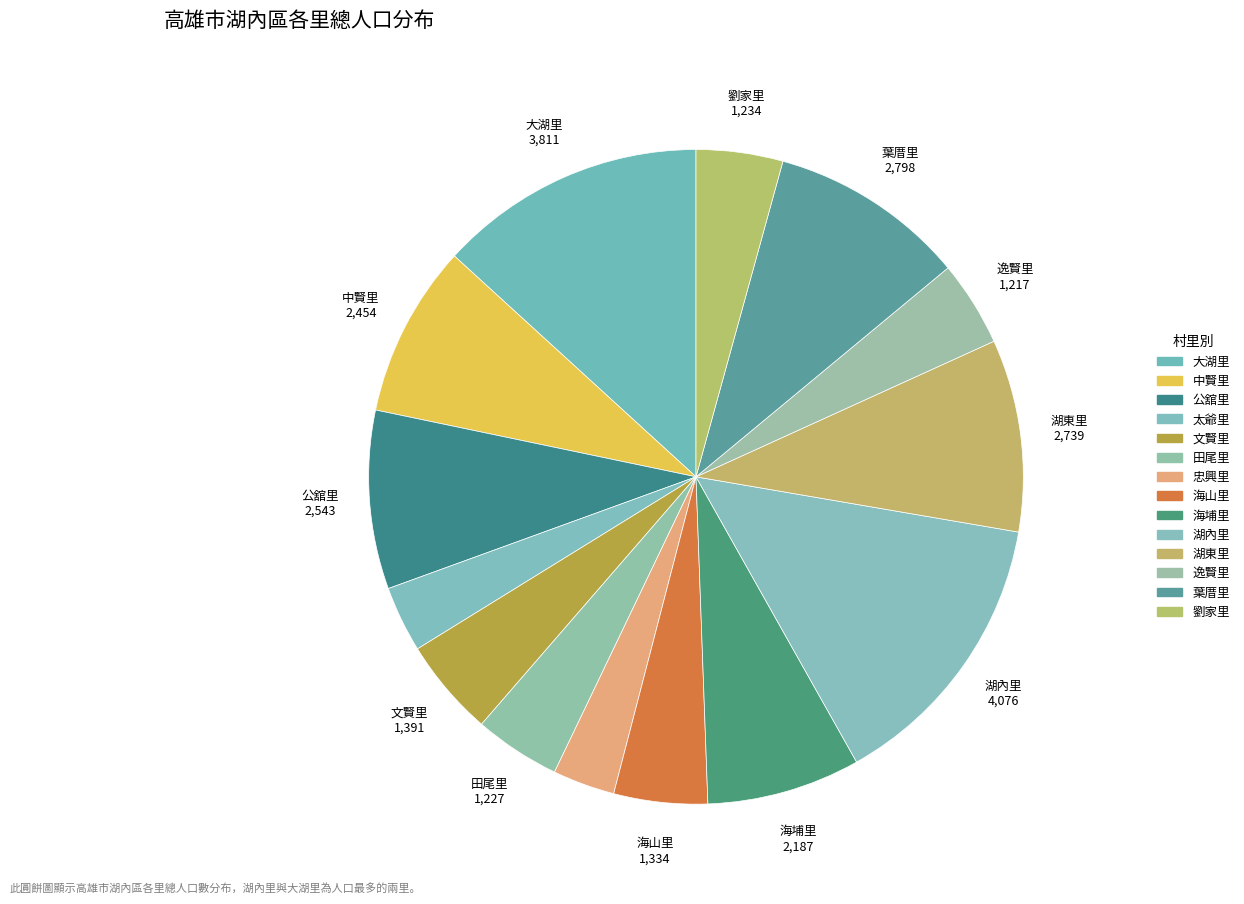

Approximately how many times larger is the value at 太爺里 compared to 田尾里?

0.8